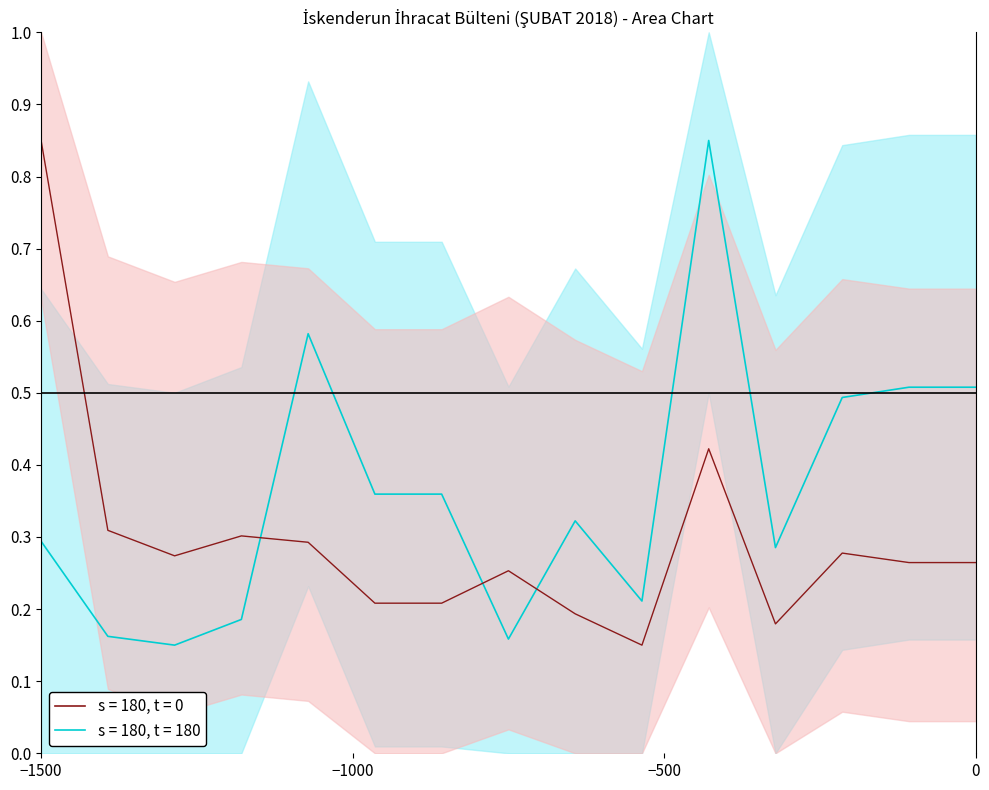

Which series changed the most between 8 and 14?

s = 180, t = 180